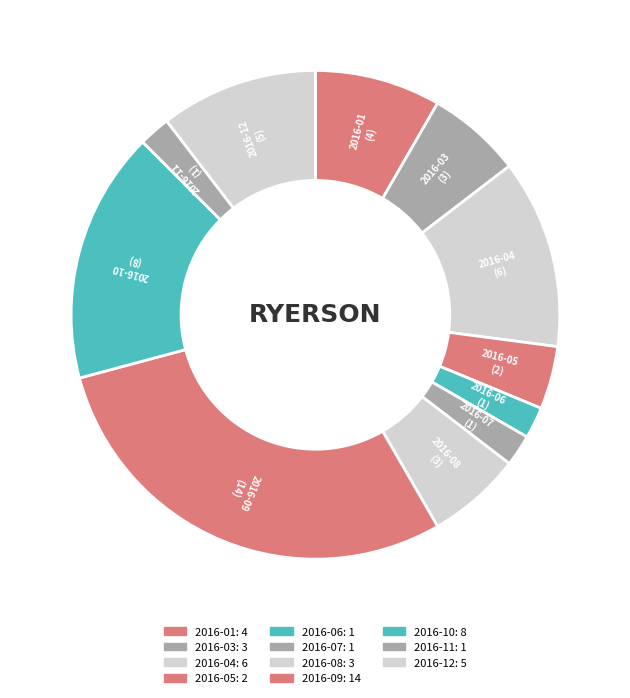

How many slices are in this pie chart?

11